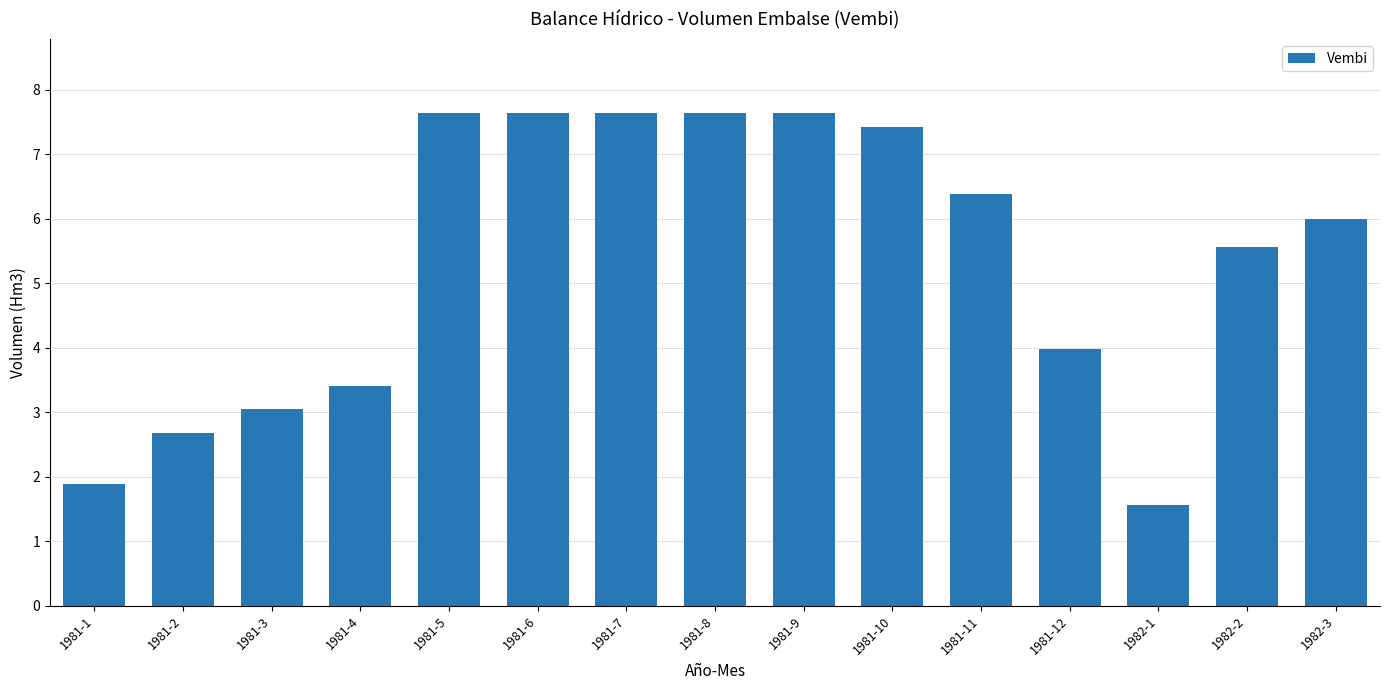

Reading right to left, list all the values displayed in this chart.

1982-3=6.0	1982-2=5.6	1982-1=1.6	1981-12=4.0	1981-11=6.4	1981-10=7.4	1981-9=7.6	1981-8=7.6	1981-7=7.6	1981-6=7.6	1981-5=7.6	1981-4=3.4	1981-3=3.1	1981-2=2.7	1981-1=1.9